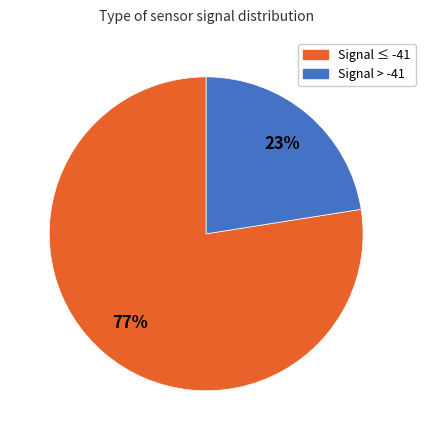

Is there a majority slice in this chart?

Yes